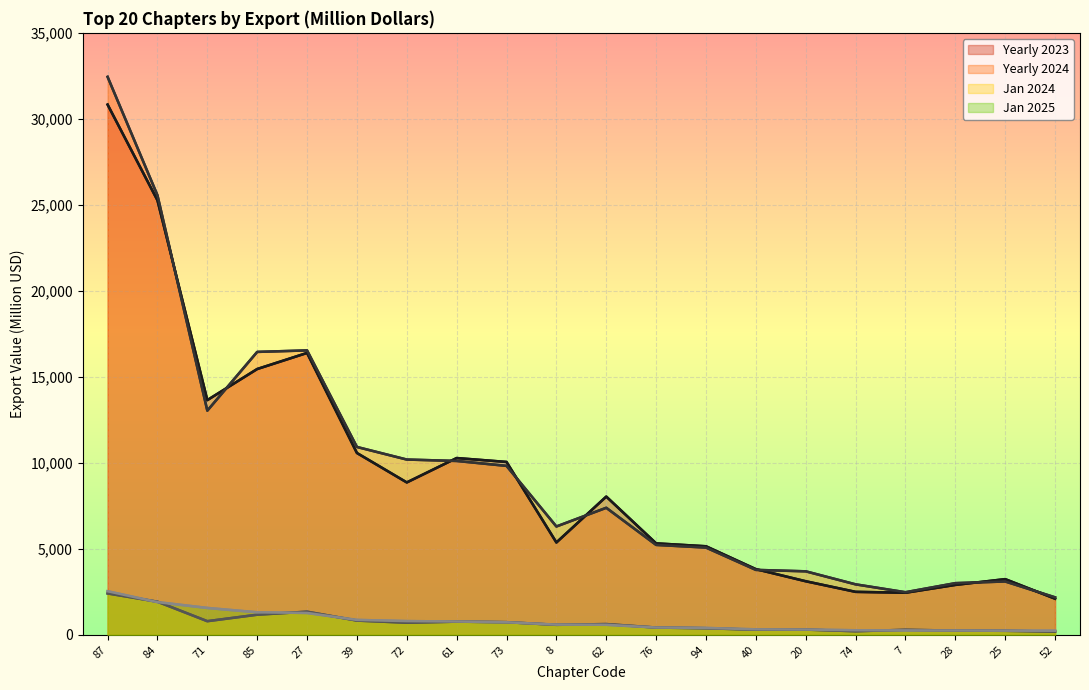

List the labels in order of Yearly 2024 value, largest first.

87, 84, 27, 85, 71, 39, 72, 61, 73, 62, 8, 76, 94, 40, 20, 25, 28, 74, 7, 52